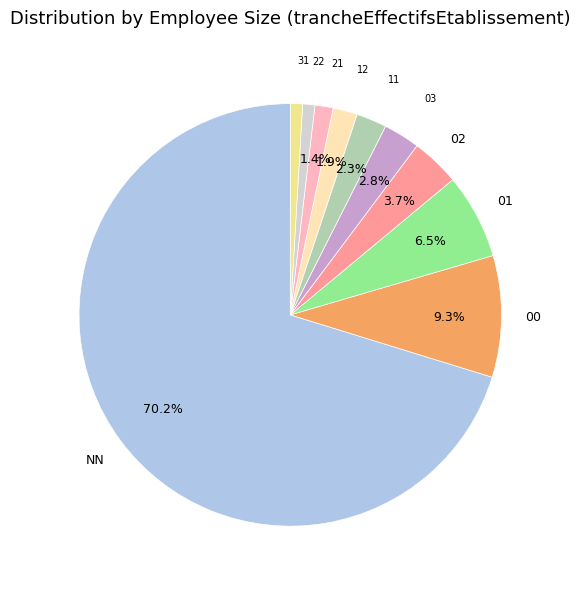

To the nearest percent, what portion does 22 represent?

1%